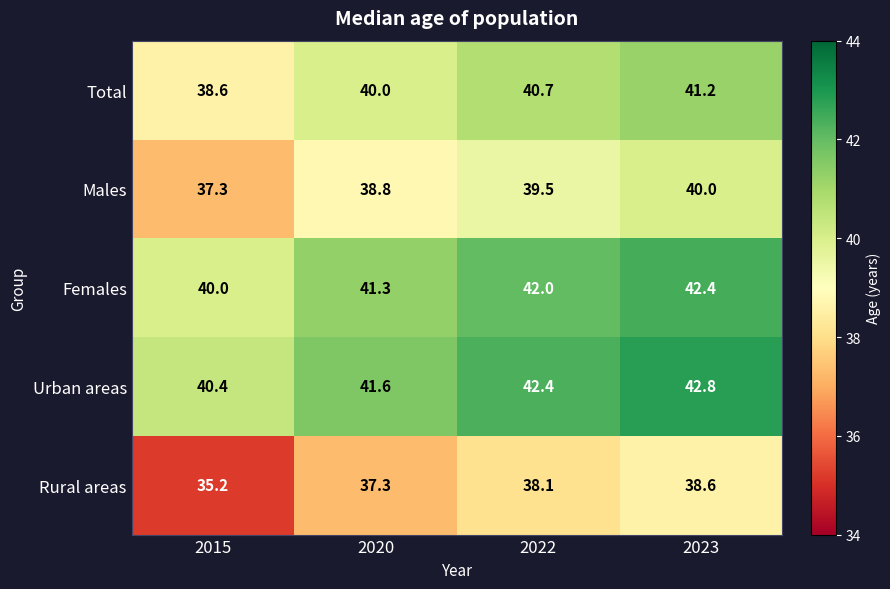

What is the approximate value of Females at 2022?

42.0